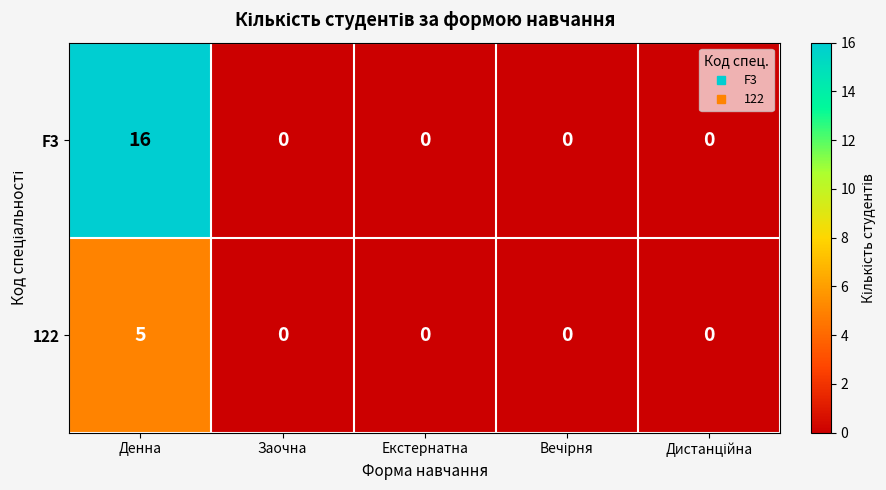

Rank the series by their maximum value, from lowest to highest.

122, F3